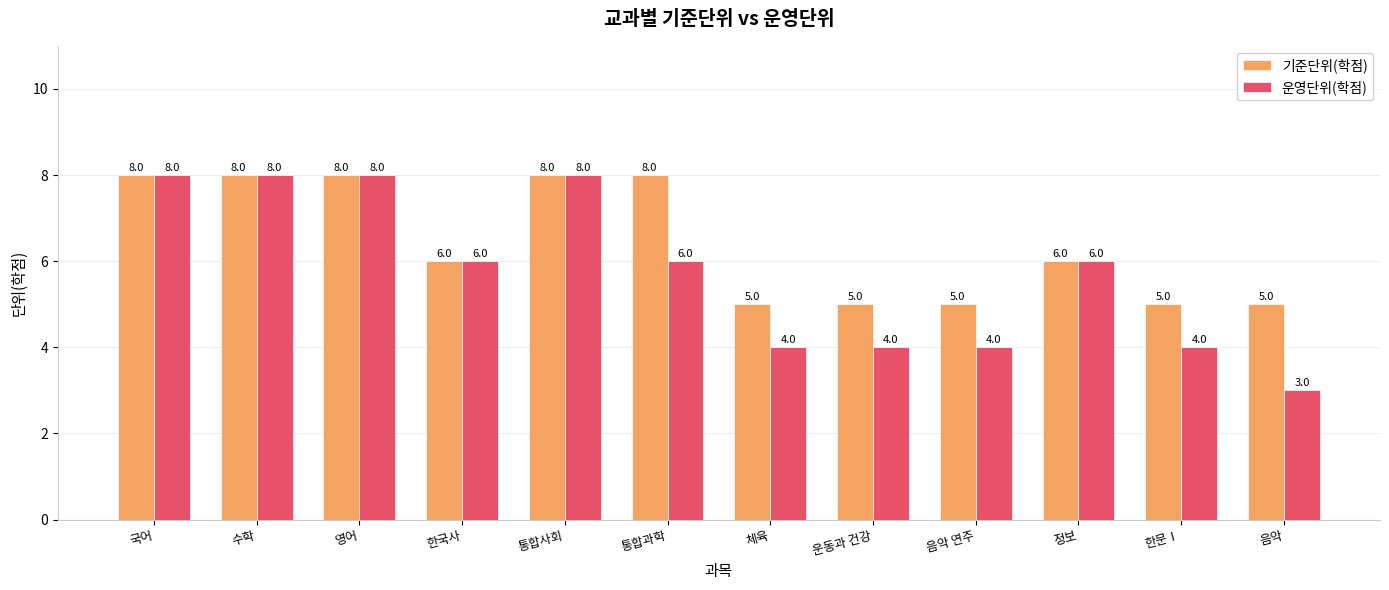

Which series has the largest range (max minus min)?

운영단위(학점)